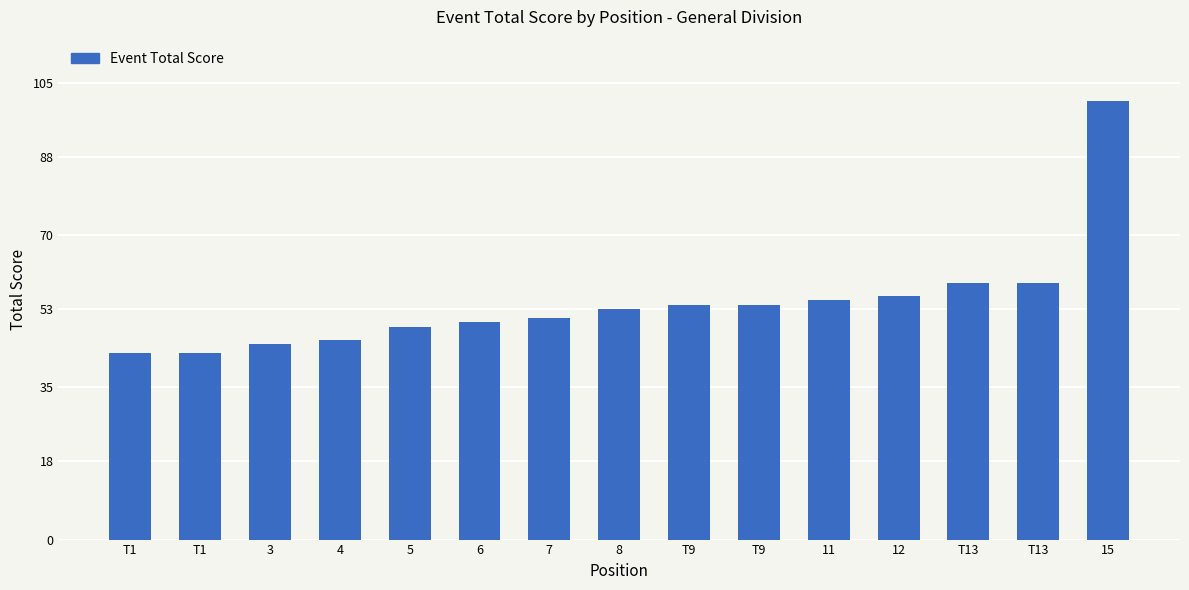

Reading right to left, transcribe all the data shown in this chart.

101	59	59	56	55	54	54	53	51	50	49	46	45	43	43